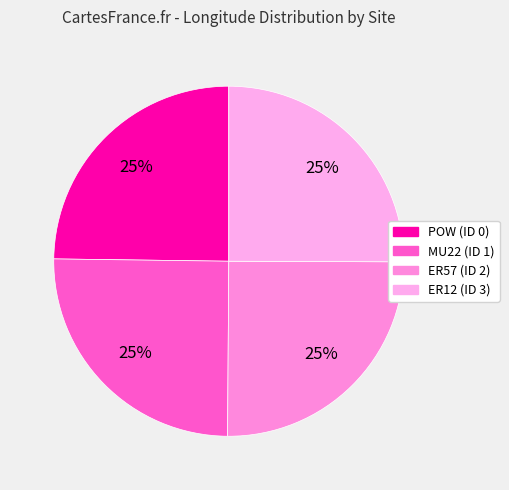

Rank the categories by value from lowest to highest.

POW (ID 0), ER57 (ID 2), ER12 (ID 3), MU22 (ID 1)